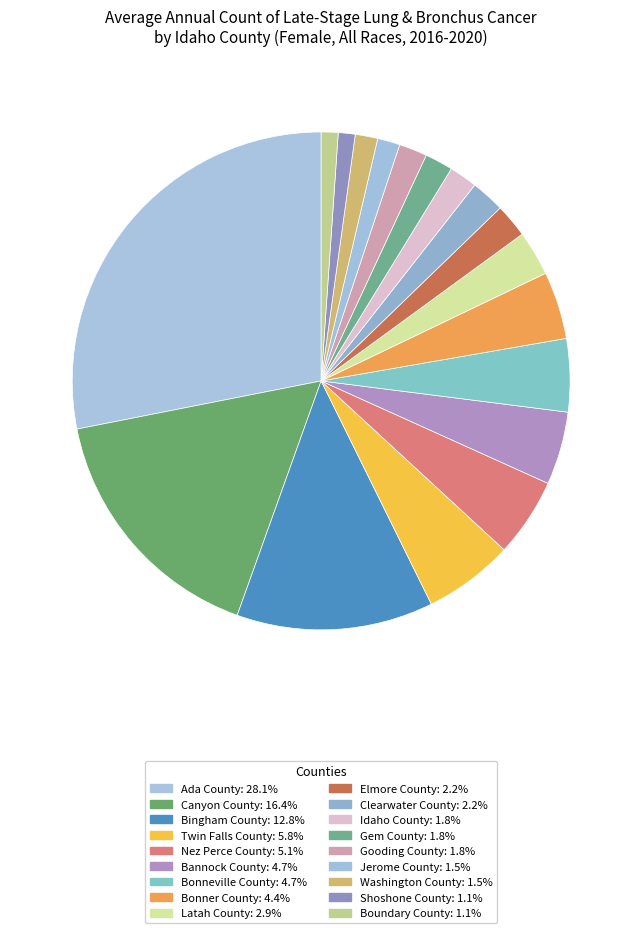

How many slices are in this pie chart?

18